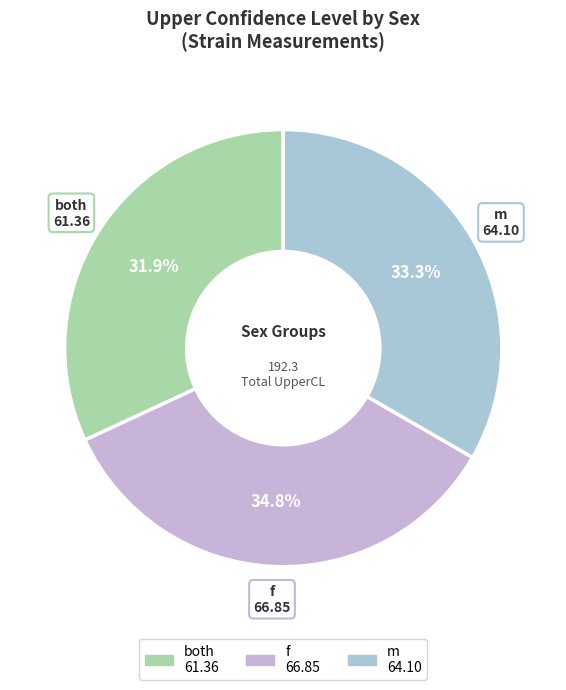

To the nearest percent, what is the average slice percentage?

33%